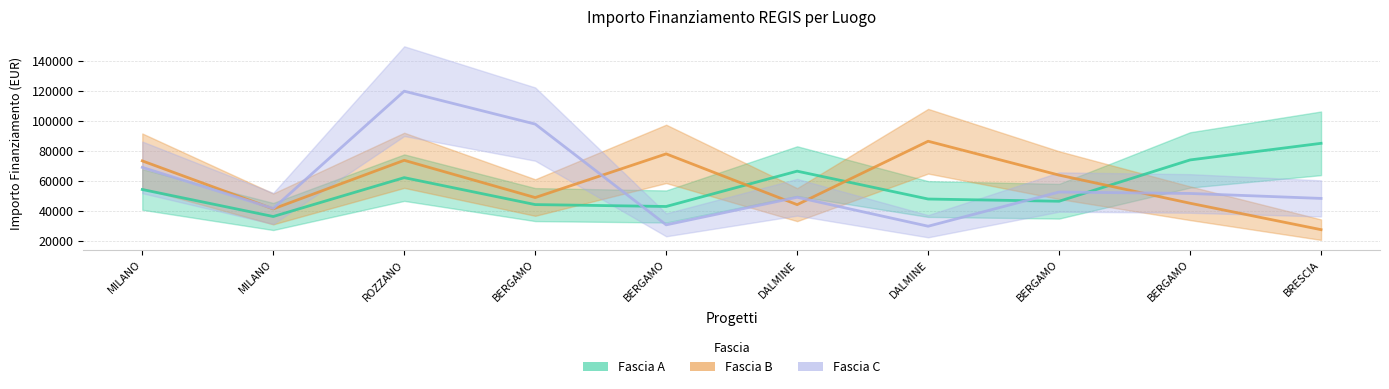

Between MILANO and BERGAMO, which series saw the biggest shift?

Fascia B